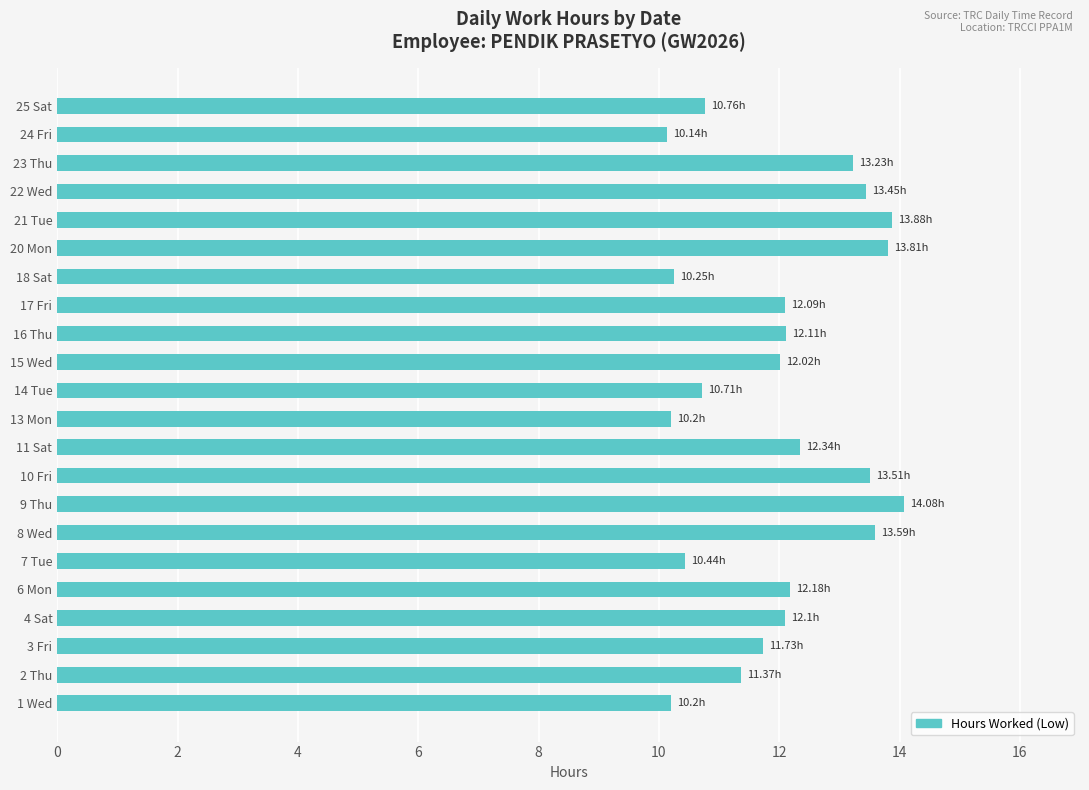

Does the chart contain any negative values?

No